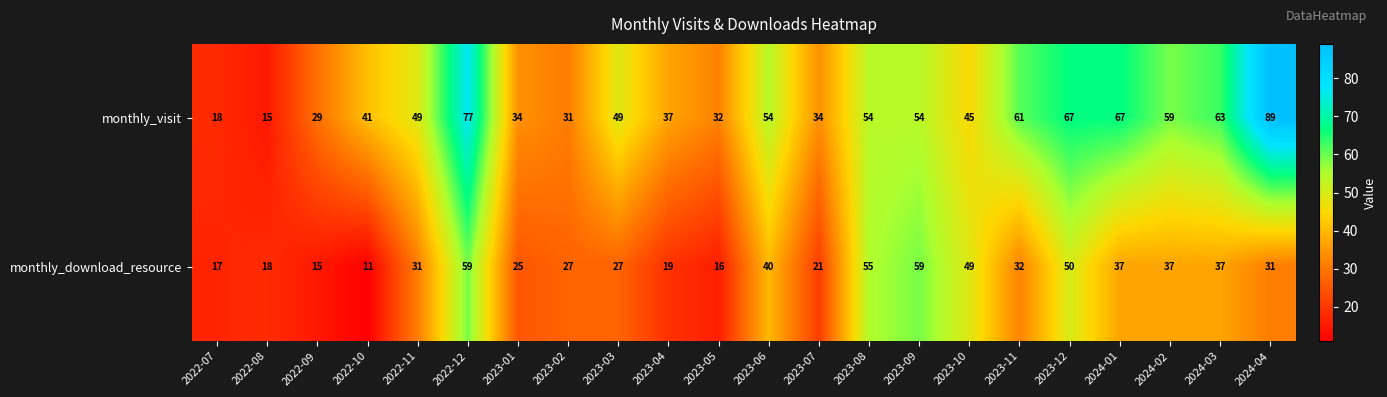

Rank the series at 2023-08 from highest to lowest value.

monthly_download_resource, monthly_visit